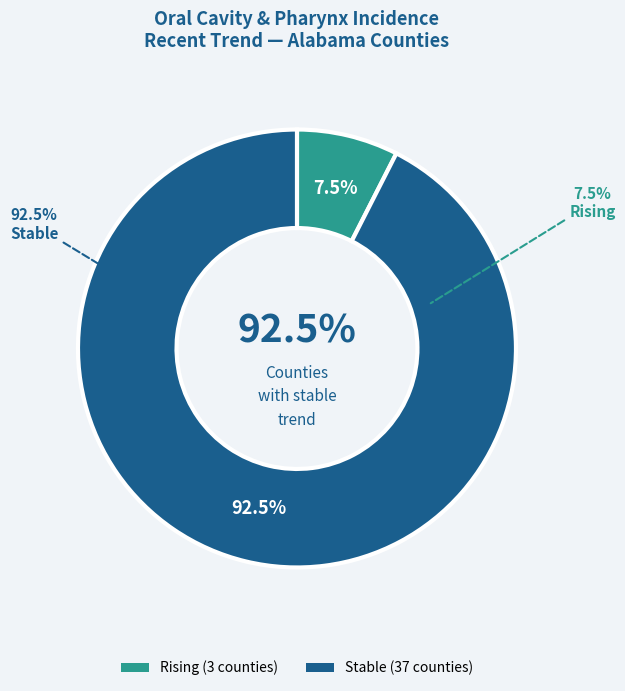

Which slice is the largest?

stable